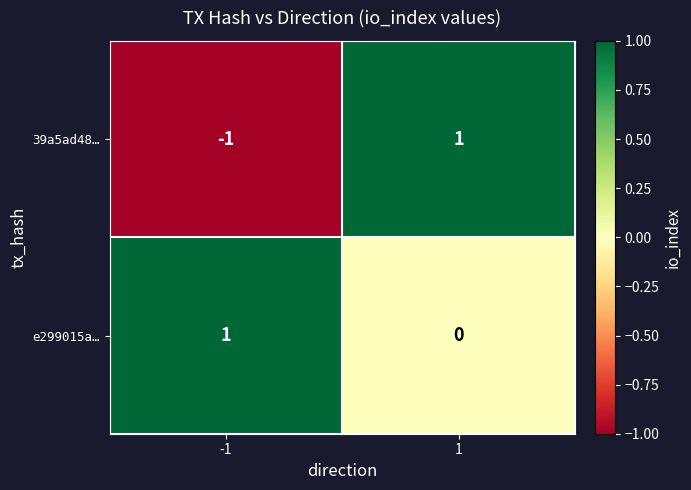

Which series has the largest total across all categories?

e299015a…